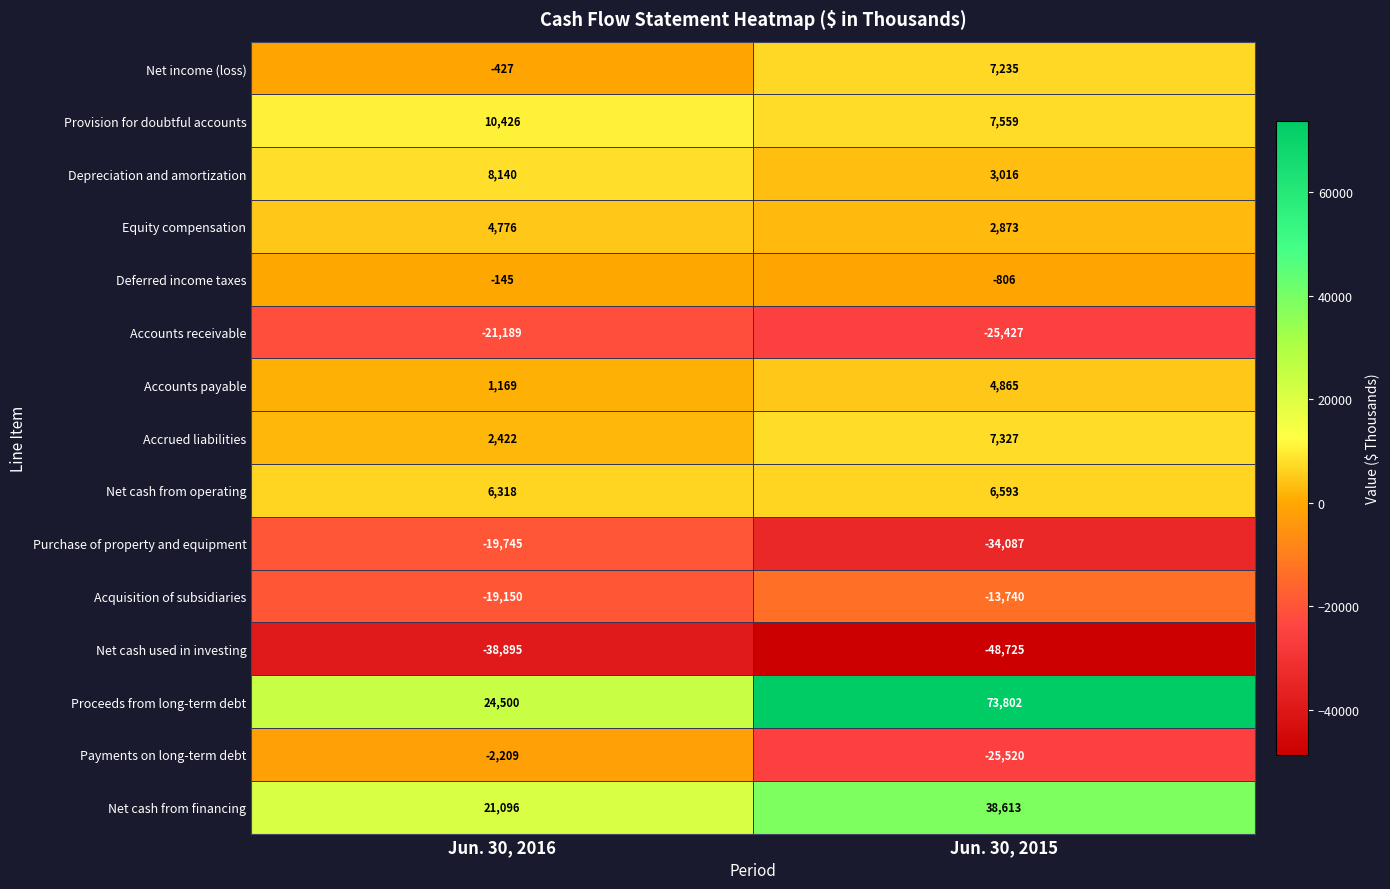

What is the difference between the maximum and minimum values in the Net cash from financing series?

17517